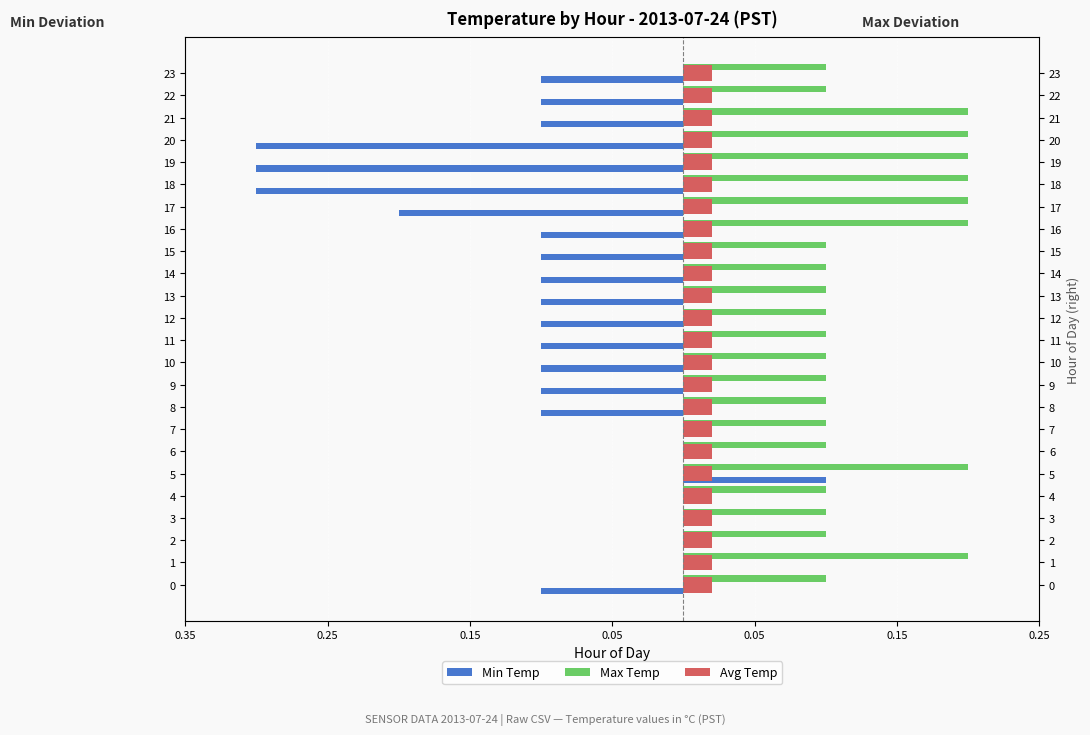

Is it true that Max Temp equals 0.1 at 19?

False